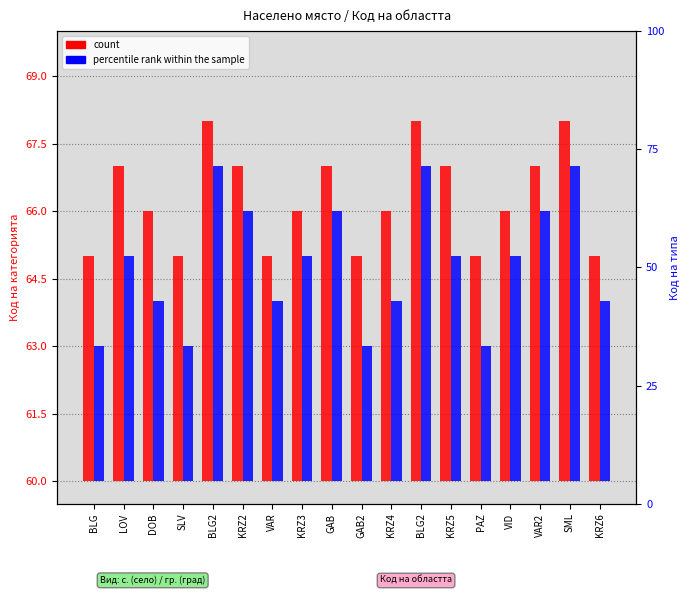

What is the label of the 4th bar from the right?

VID